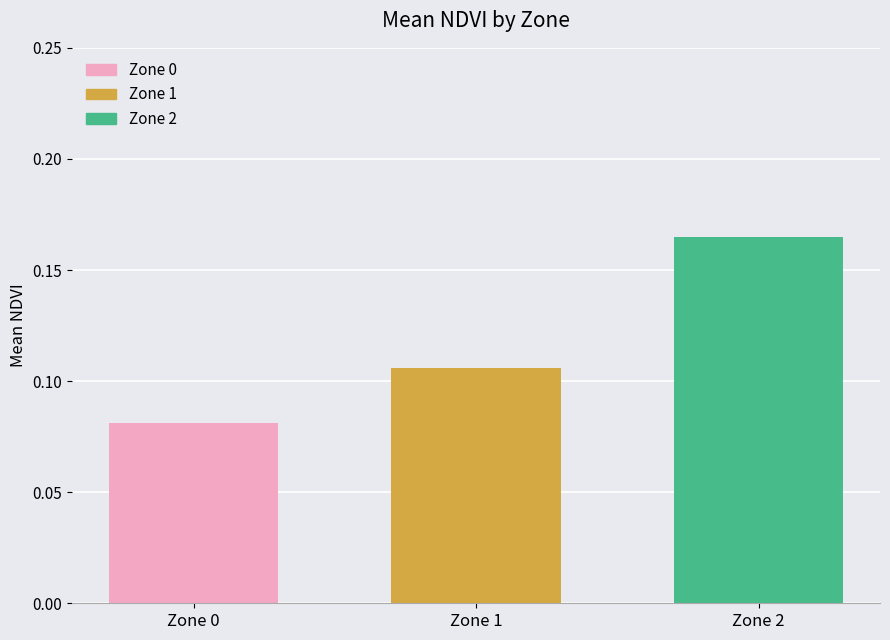

Rank the categories by value from lowest to highest.

Zone 0, Zone 1, Zone 2